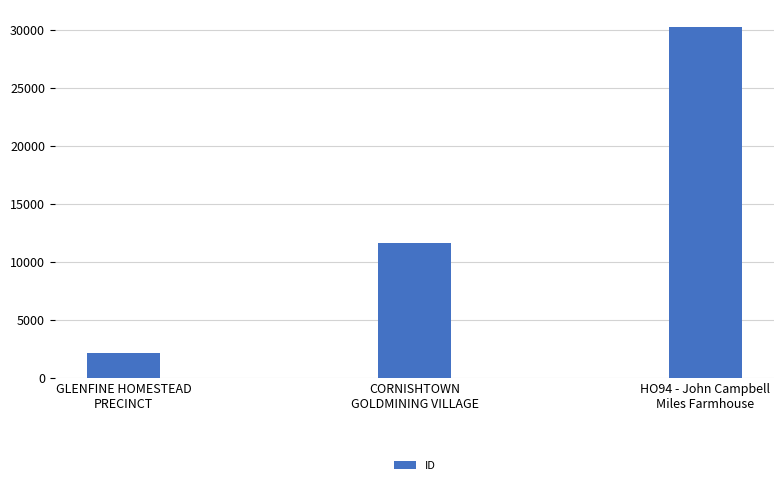

What is the difference between the maximum and minimum values?

28129